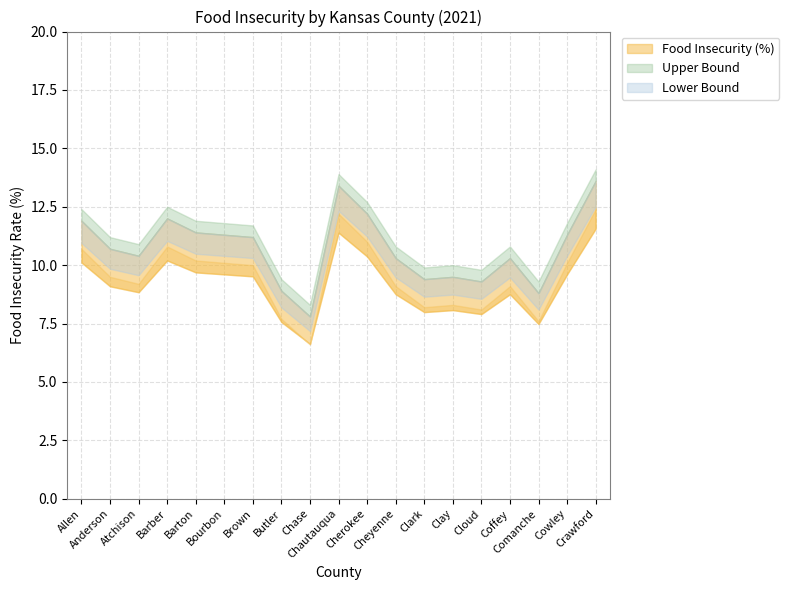

At which category does the chart reach its peak across all series?

Crawford